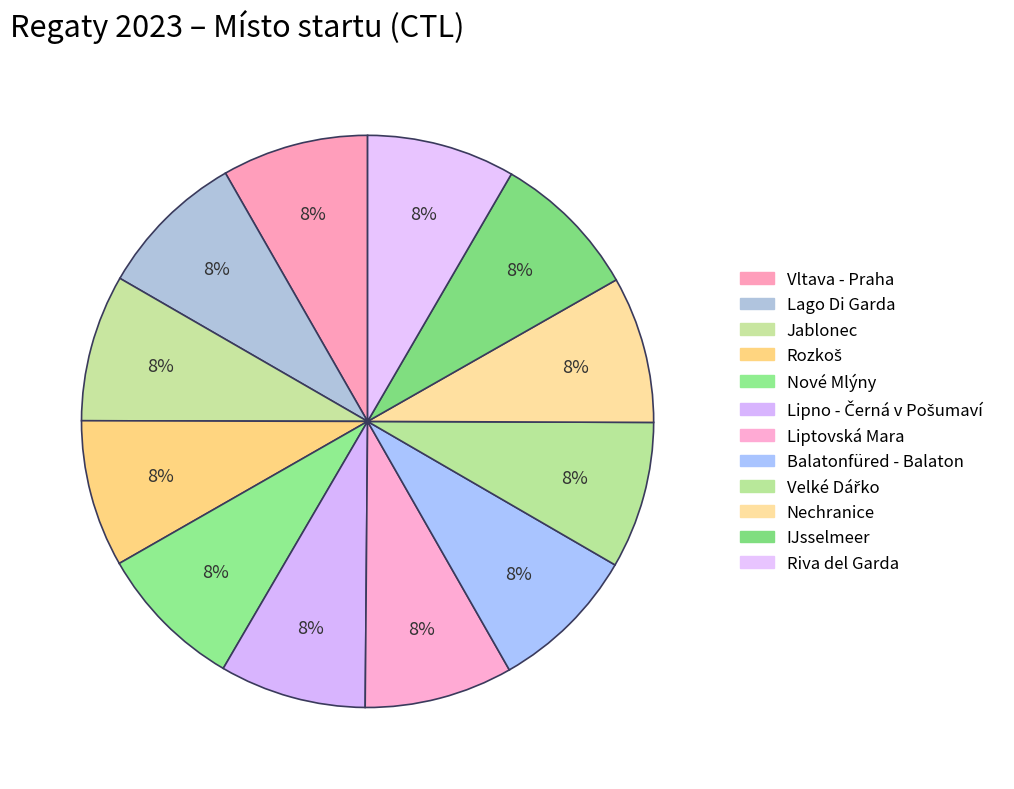

Count the number of slices in the pie.

12